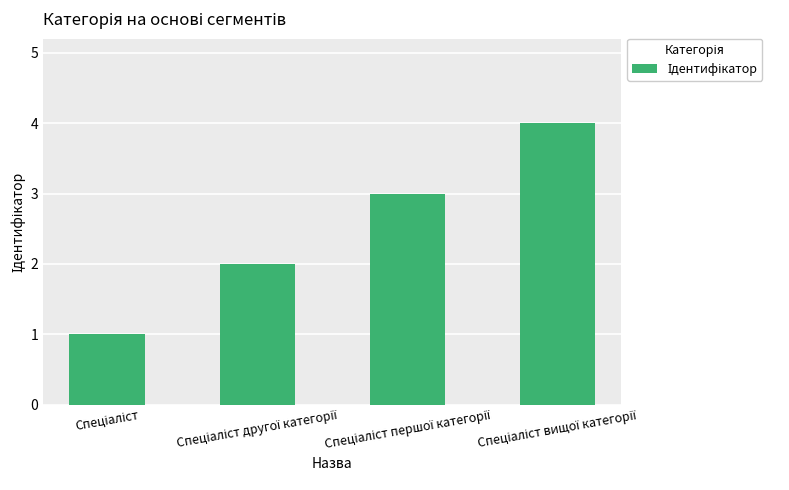

What is the greatest value displayed?

4